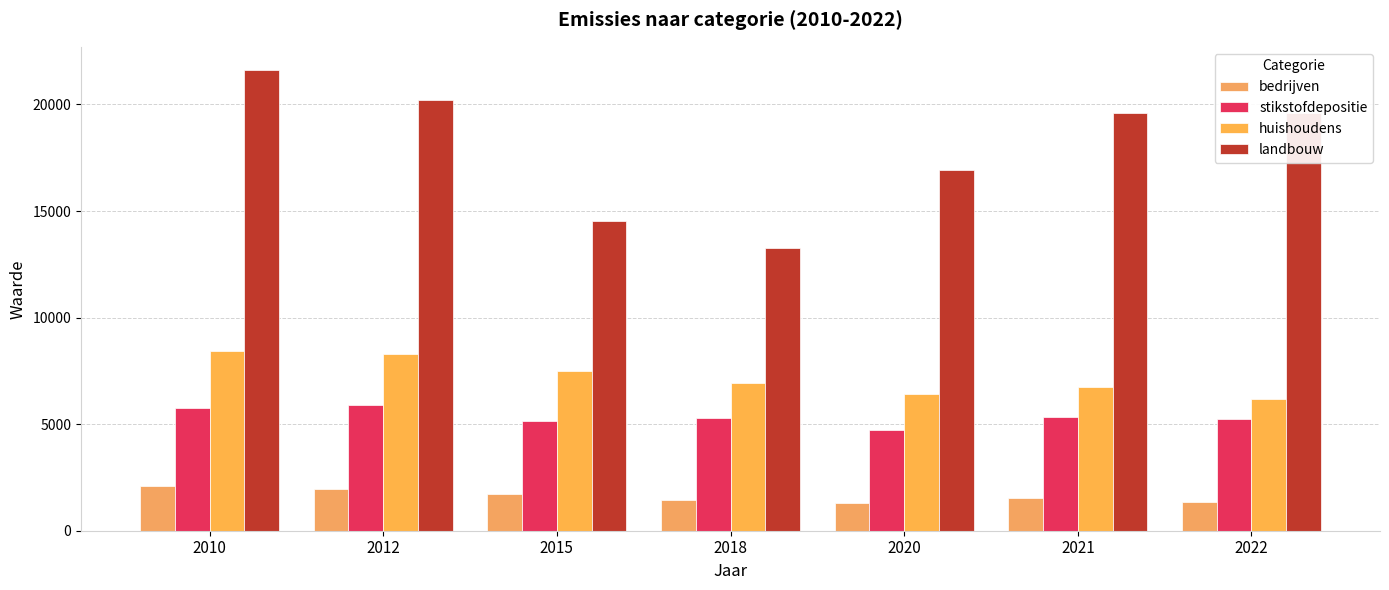

Are the bars horizontal?

No